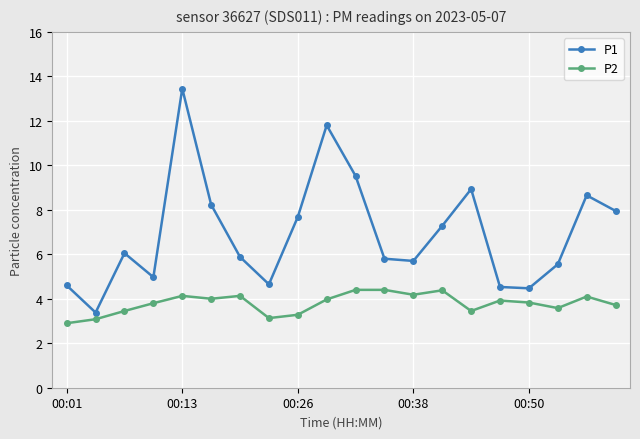

Rank the series by their average value, from lowest to highest.

P2, P1